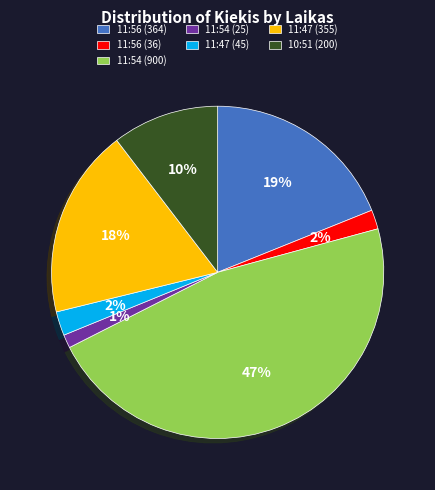

Which slice is the smallest?

11:54 (25)